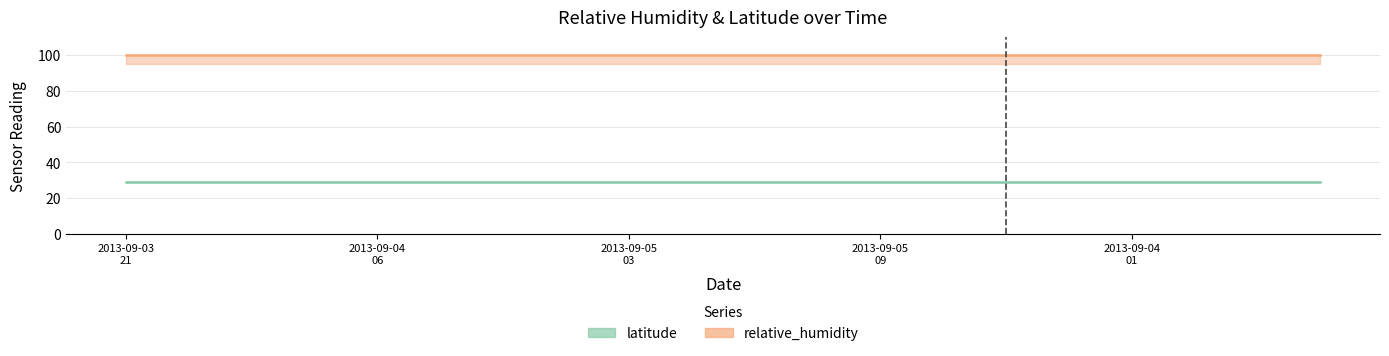

What are all the series names shown in the legend?

latitude, relative_humidity